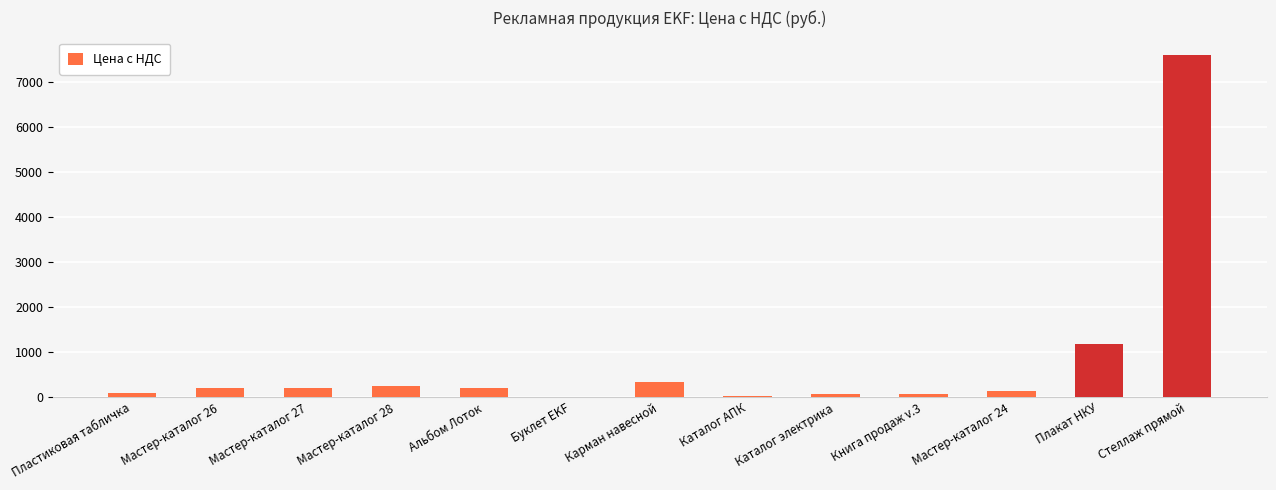

Does the chart contain stacked bars?

No